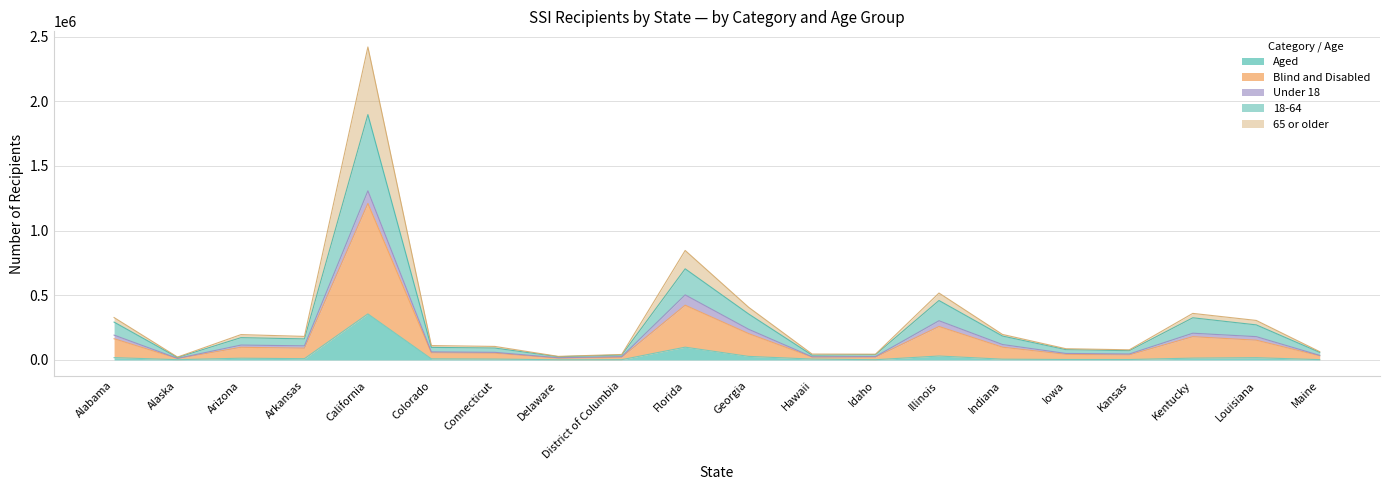

What is the difference between the 18-64 values at Kentucky and Iowa?

156386